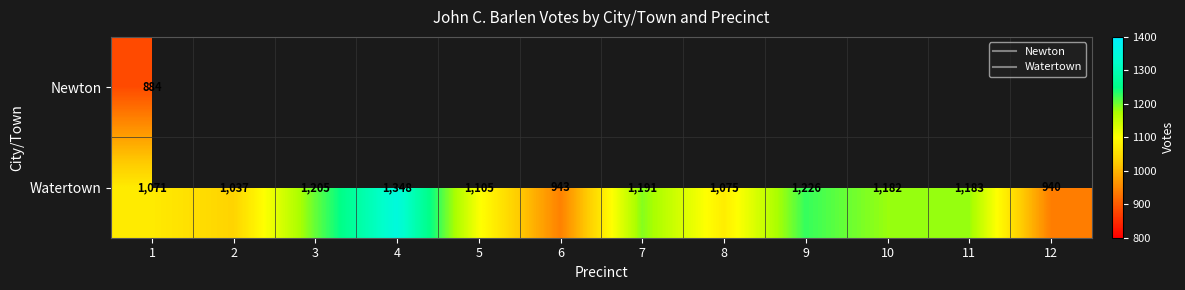

What is the difference between the maximum and second lowest values in the Watertown series?

405.0